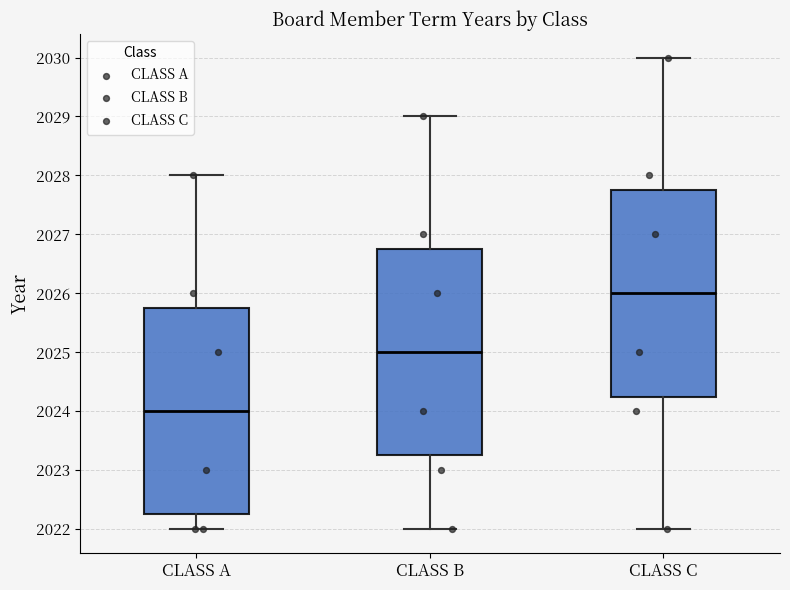

Where does the median line of the box for CLASS B sit on the y-axis? The values are not printed on the chart, so give them approximately, as read against the axis.

2025.0